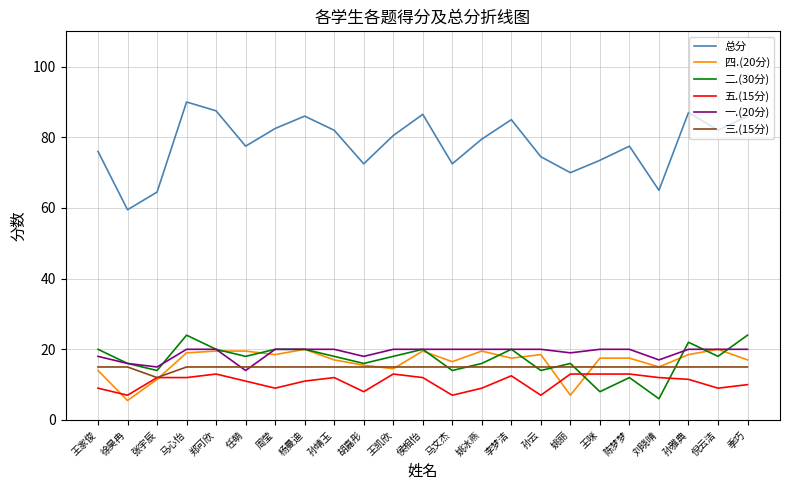

Reading right to left, transcribe all the data shown in this chart.

总分: 86.0	82.0	87.0	65.0	77.5	73.5	70.0	74.5	85.0	79.5	72.5	86.5	80.5	72.5	82.0	86.0	82.5	77.5	87.5	90.0	64.5	59.5	76.0
四.(20分): 17.0	20.0	18.5	15.0	17.5	17.5	7.0	18.5	17.5	19.5	16.5	19.5	14.5	15.5	17.0	20.0	18.5	19.5	19.5	19.0	11.5	5.5	14.0
二.(30分): 24.0	18.0	22.0	6.0	12.0	8.0	16.0	14.0	20.0	16.0	14.0	20.0	18.0	16.0	18.0	20.0	20.0	18.0	20.0	24.0	14.0	16.0	20.0
五.(15分): 10.0	9.0	11.5	12.0	13.0	13.0	13.0	7.0	12.5	9.0	7.0	12.0	13.0	8.0	12.0	11.0	9.0	11.0	13.0	12.0	12.0	7.0	9.0
一.(20分): 20.0	20.0	20.0	17.0	20.0	20.0	19.0	20.0	20.0	20.0	20.0	20.0	20.0	18.0	20.0	20.0	20.0	14.0	20.0	20.0	15.0	16.0	18.0
三.(15分): 15.0	15.0	15.0	15.0	15.0	15.0	15.0	15.0	15.0	15.0	15.0	15.0	15.0	15.0	15.0	15.0	15.0	15.0	15.0	15.0	12.0	15.0	15.0